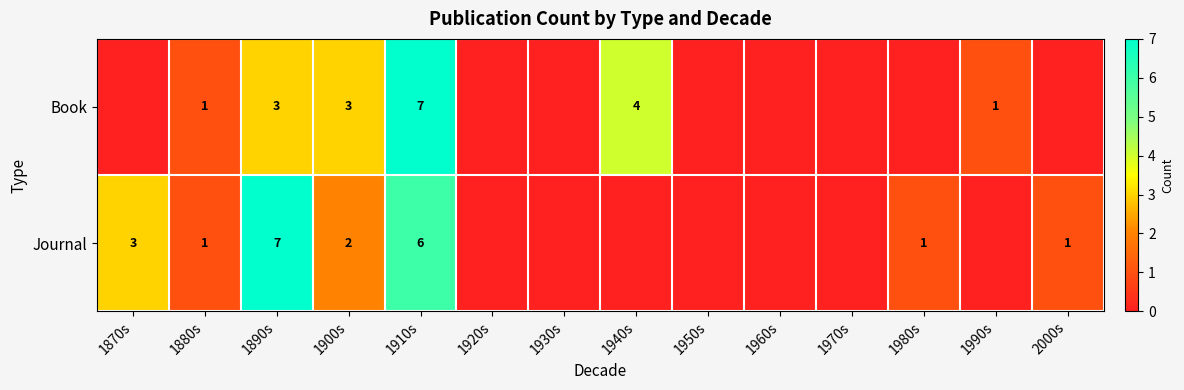

Is it true that Journal equals 2 at 1900s?

True